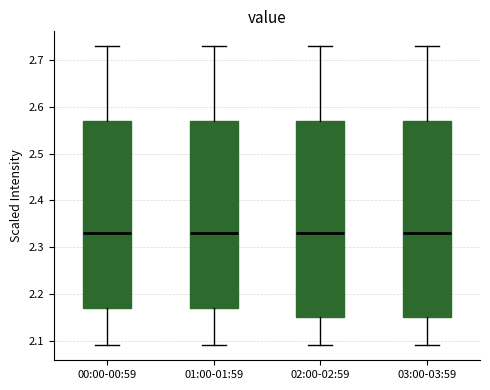

Reading left to right, transcribe this box plot: for each box, give where its median line is, the range the box spans, and where its two whiskers end, as read against the y-axis. The values are not printed on the chart, so give them approximately, as read against the axis.

00:00-00:59: median 2.33, box 2.17 to 2.57, whiskers 2.09 to 2.73
01:00-01:59: median 2.33, box 2.17 to 2.57, whiskers 2.09 to 2.73
02:00-02:59: median 2.33, box 2.15 to 2.57, whiskers 2.09 to 2.73
03:00-03:59: median 2.33, box 2.15 to 2.57, whiskers 2.09 to 2.73